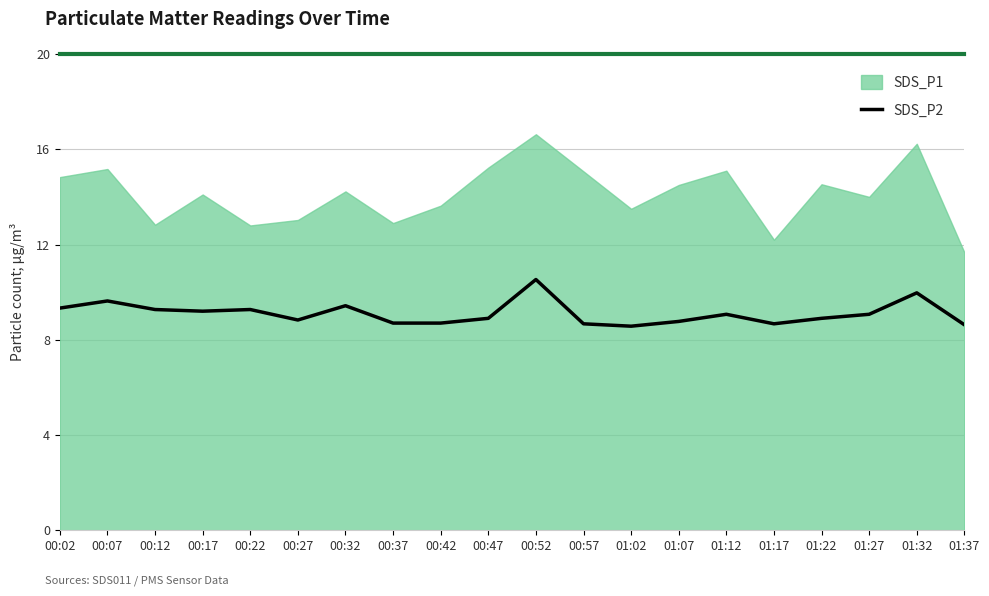

The chart shows a value of 6.0 at 01:32. True or false?

False